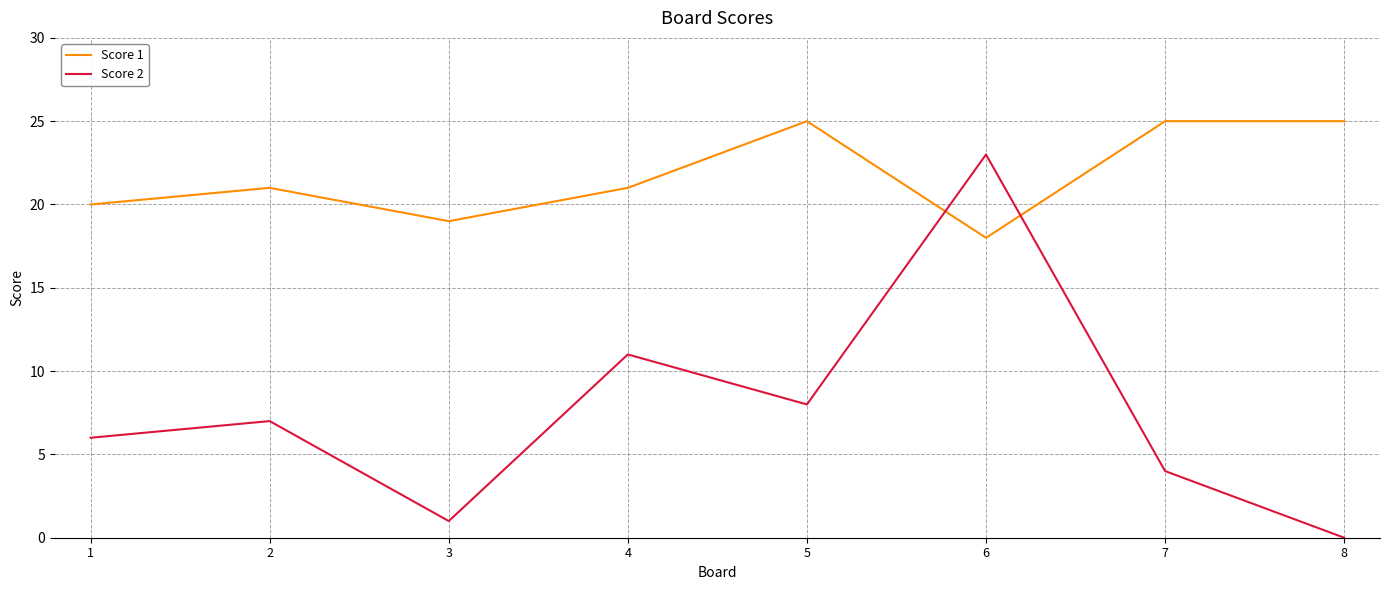

Which label corresponds to the smallest value in the chart?

8